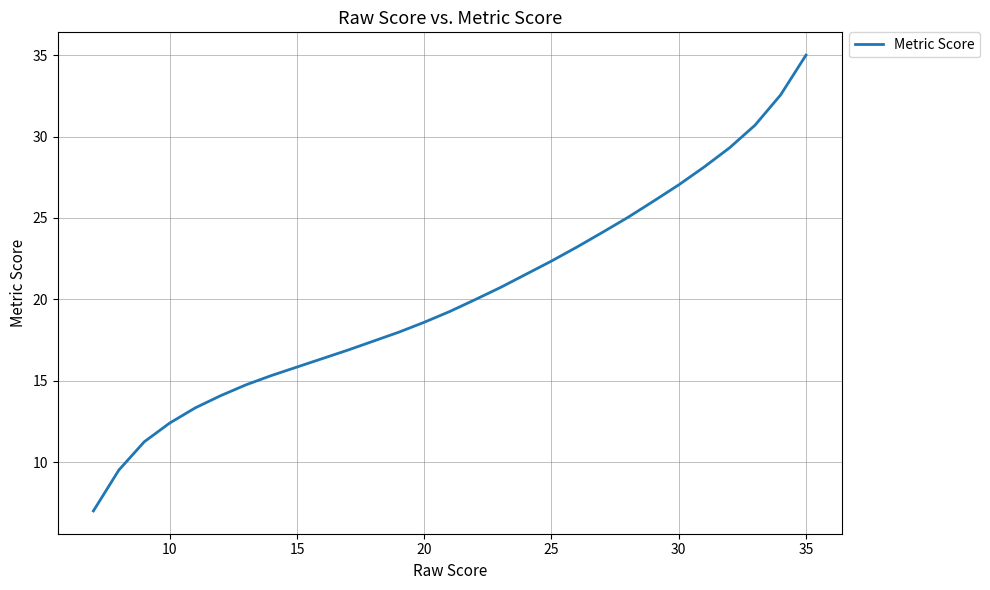

What is the smallest value displayed?

7.0